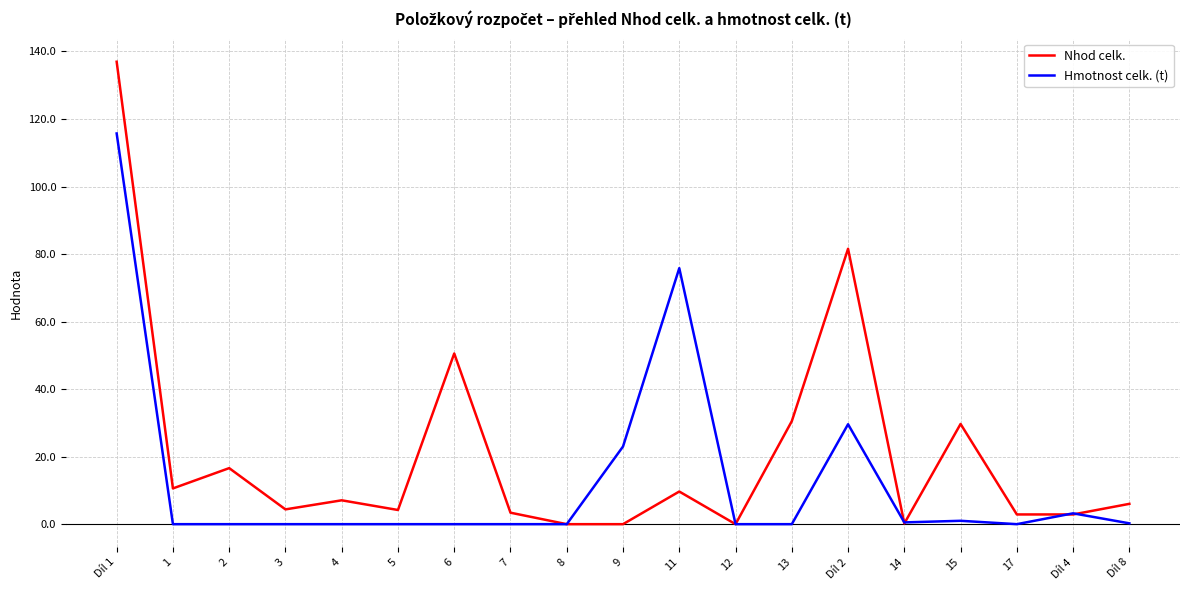

The Hmotnost celk. (t) series shows -58.3 at 8. True or false?

False